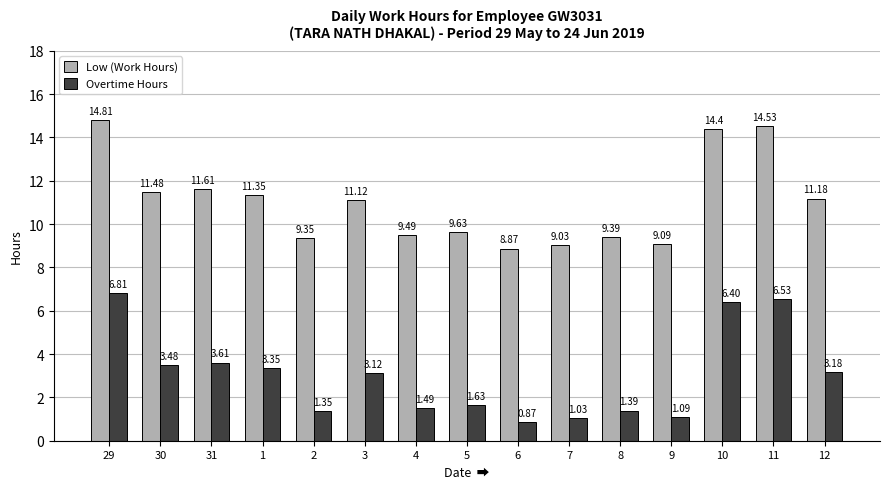

At how many categories does at least one series exceed 11?

8